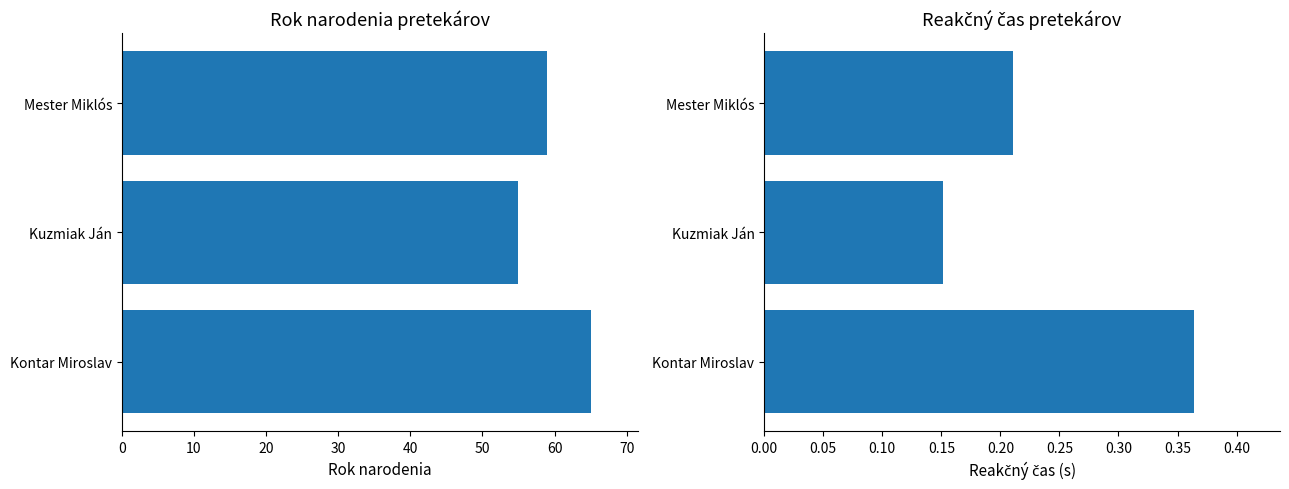

The Reakcie series shows 0.6 at Kontar Miroslav. True or false?

False